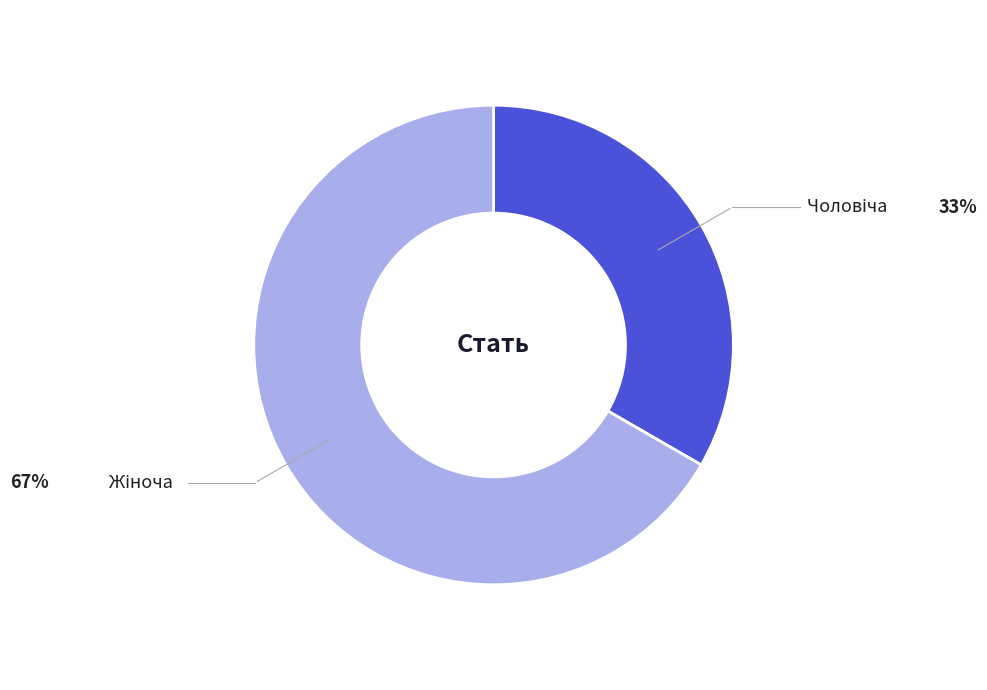

Is there any slice that represents more than half of the pie?

Yes